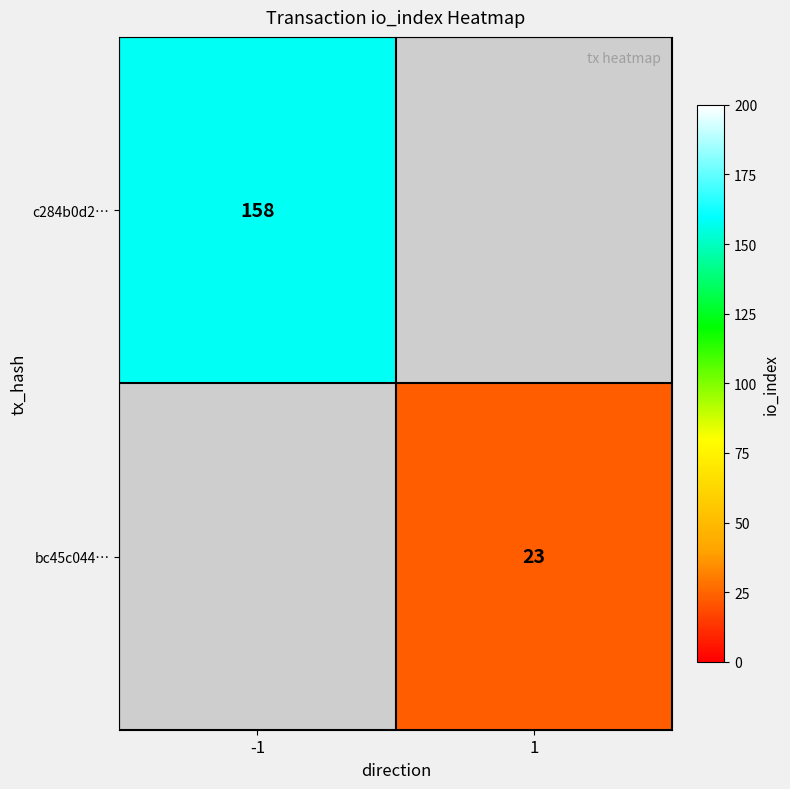

The bc45c044… series shows 23 at 1. True or false?

True